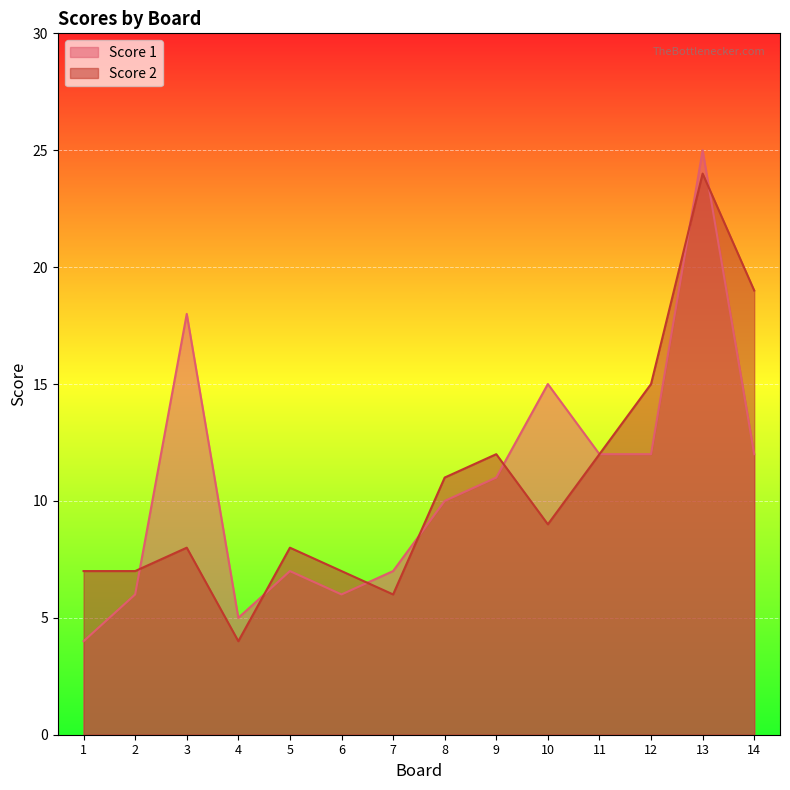

In Score 2, how many points are lower than both neighbors (excluding endpoints)?

3